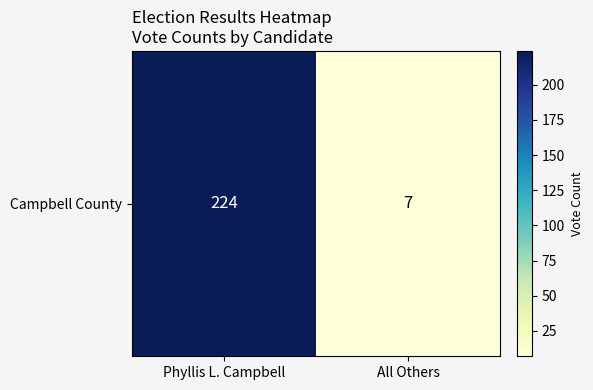

Rank the categories by value from highest to lowest.

Phyllis L. Campbell, All Others